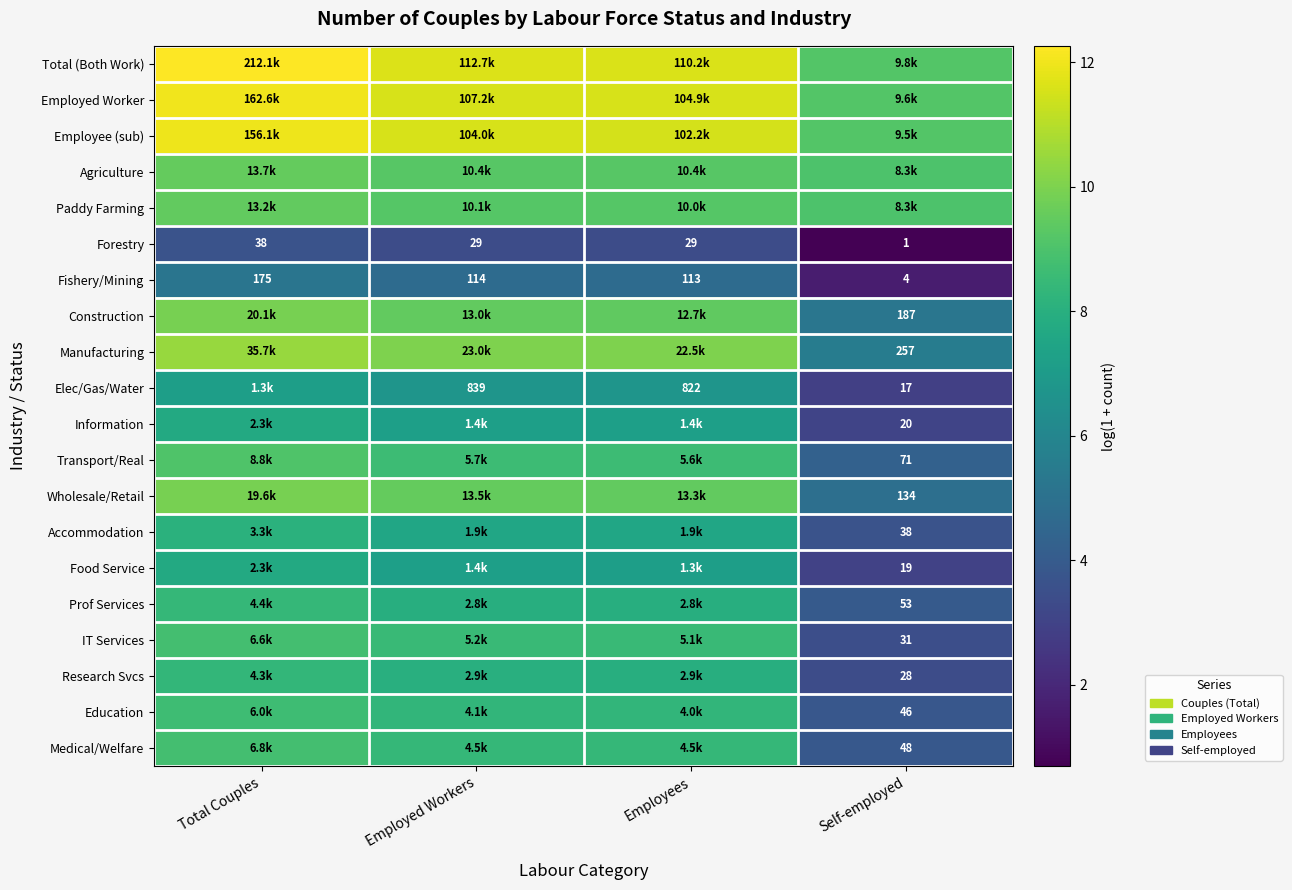

At which label does Forestry first exceed 29?

Total Couples